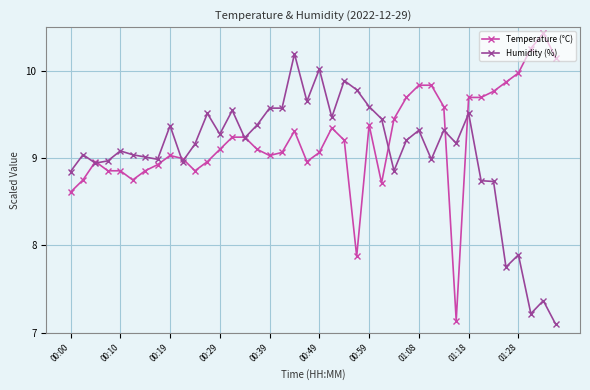

At how many categories does at least one series exceed 8?

40